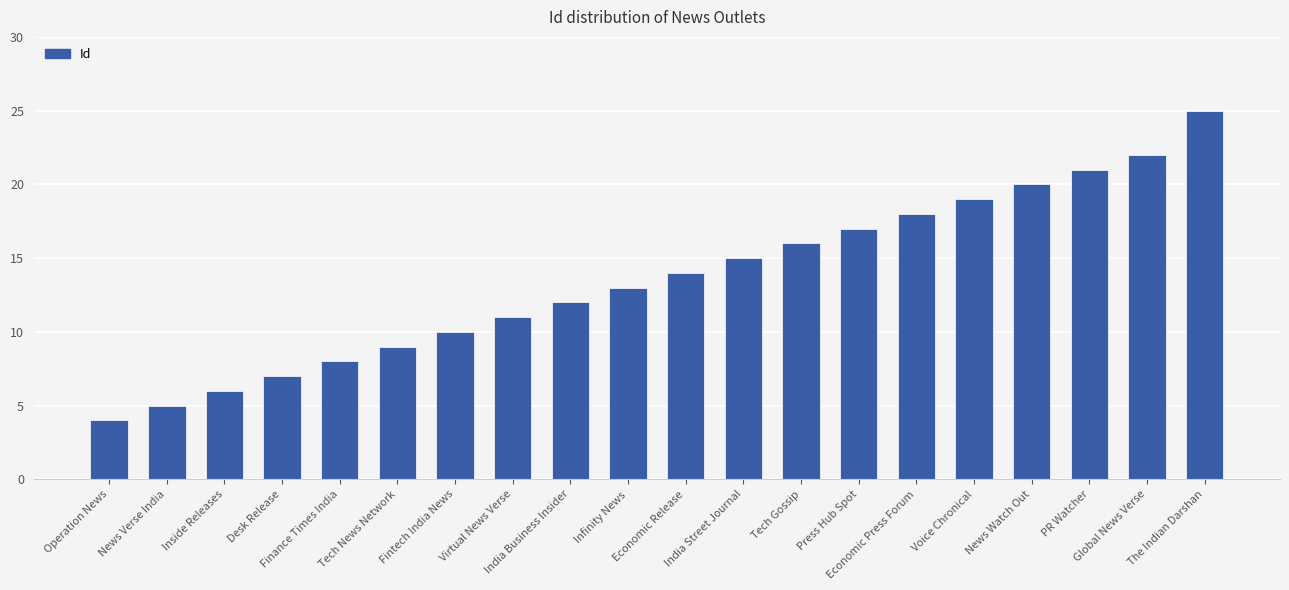

What is the difference between the maximum and minimum values?

21